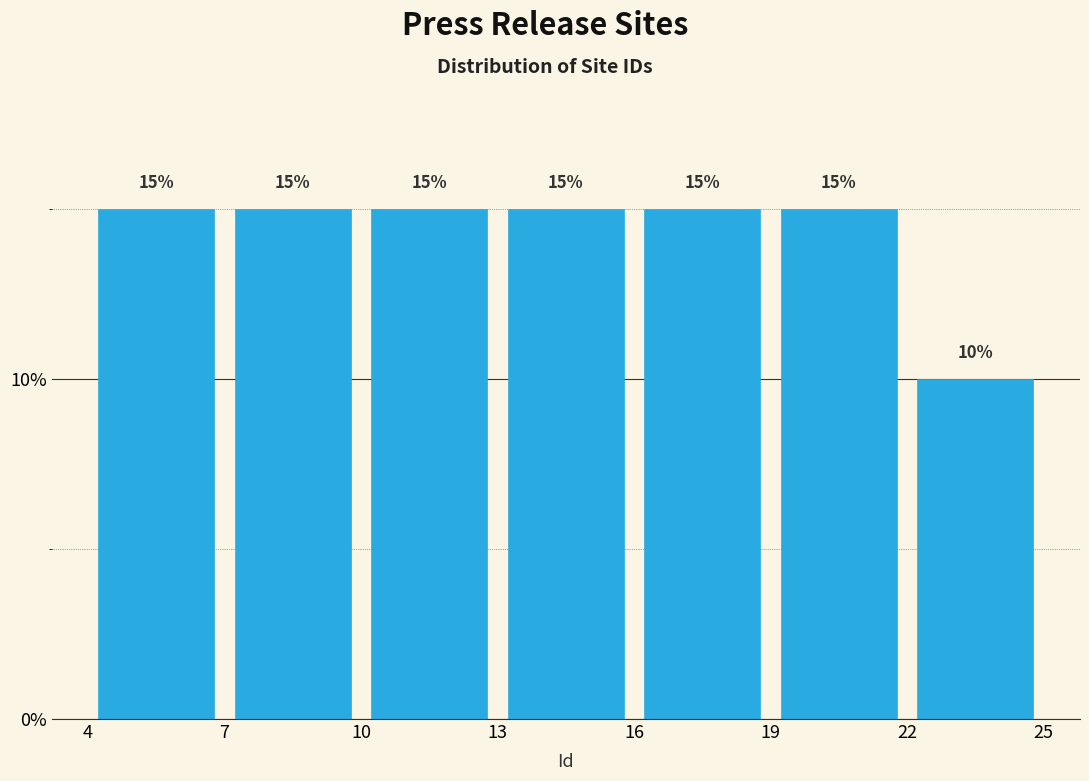

Reading left to right, transcribe this chart: for each bar, give the range it covers on the x-axis and its height.

4 to 7: 15
7 to 10: 15
10 to 13: 15
13 to 16: 15
16 to 19: 15
19 to 22: 15
22 to 25: 10